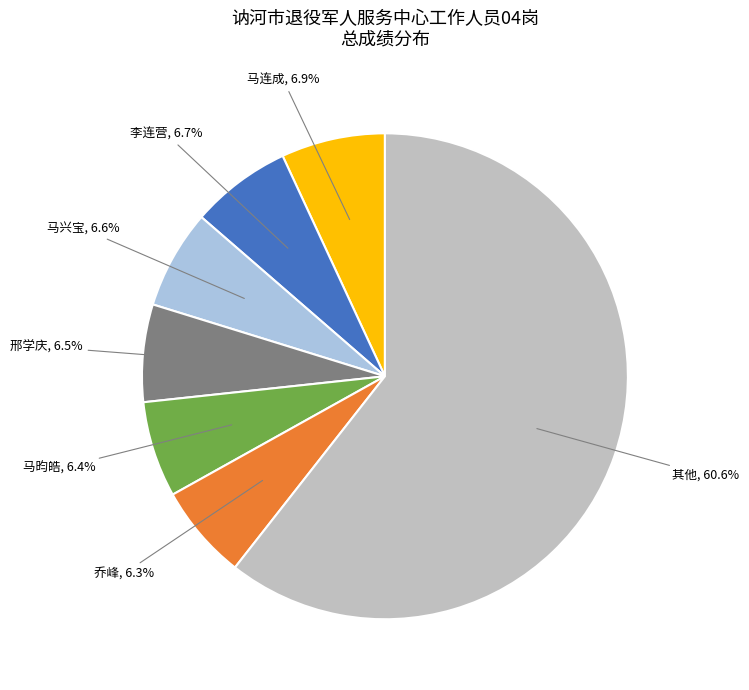

Is there a majority slice in this chart?

Yes